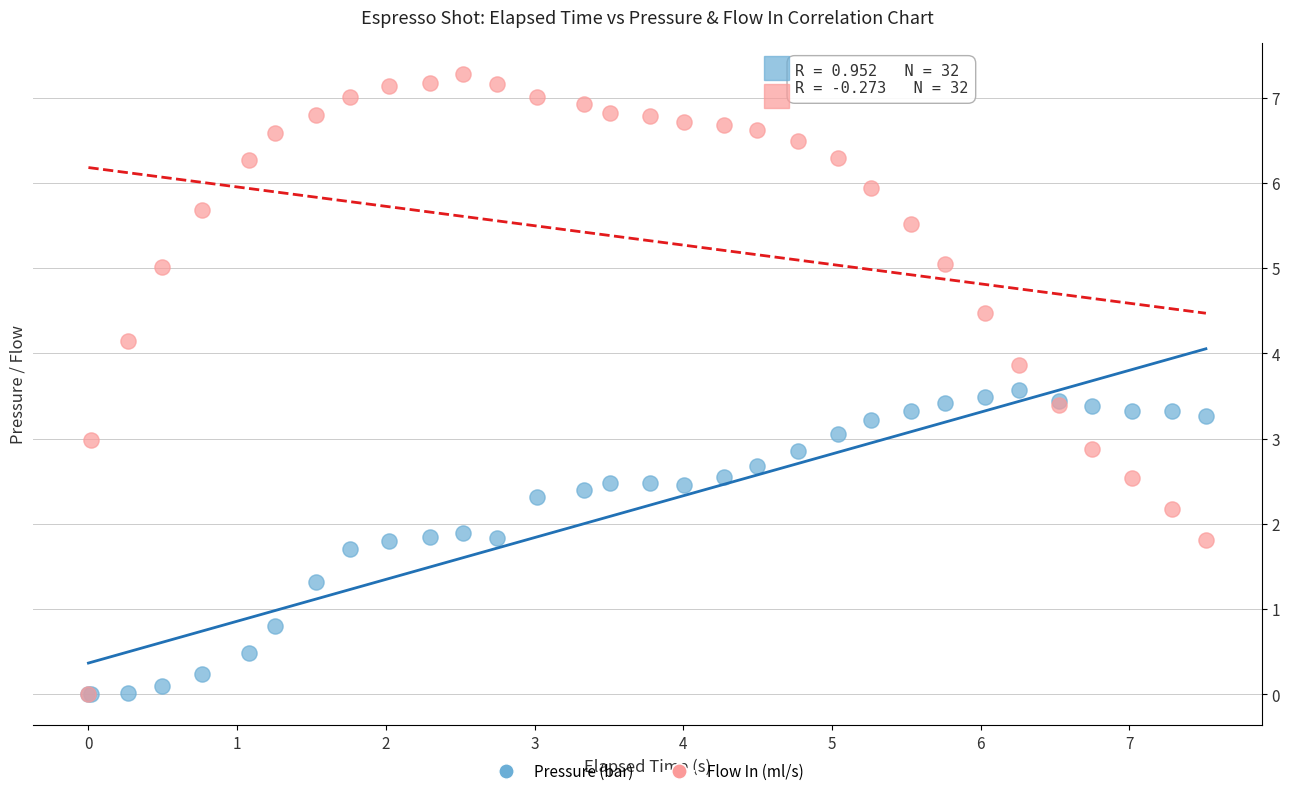

In the Pressure (bar) series, what Y value is closest to 1?

0.8